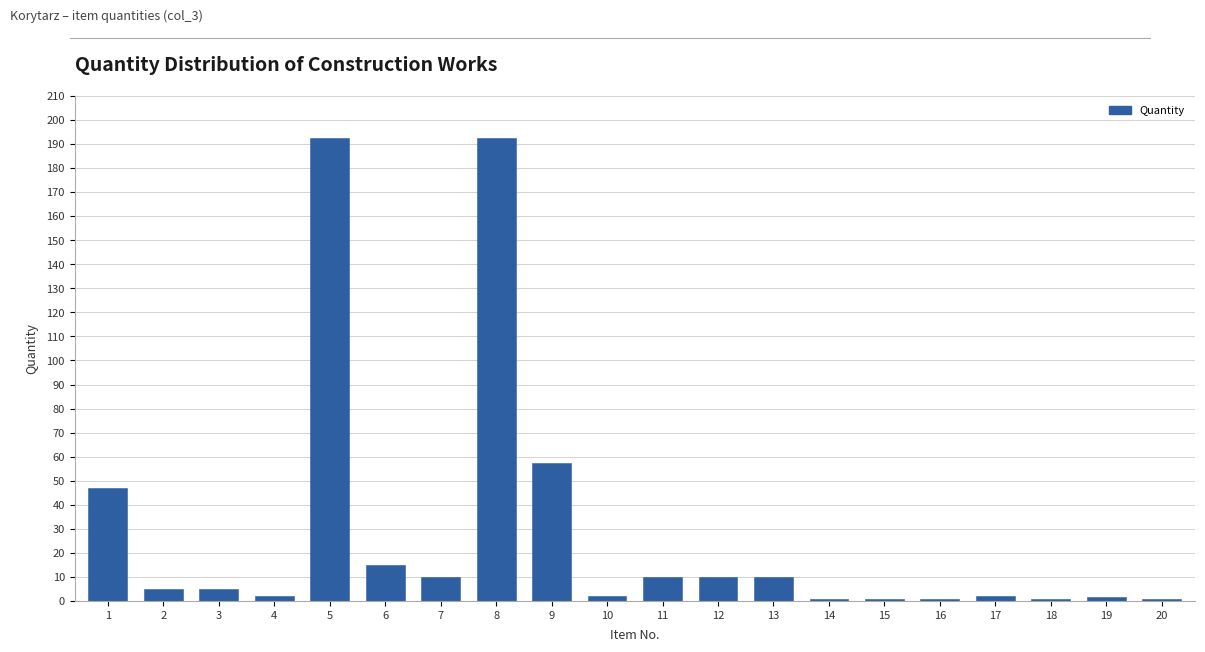

What is the change in value from 1 to 12?

-37.1